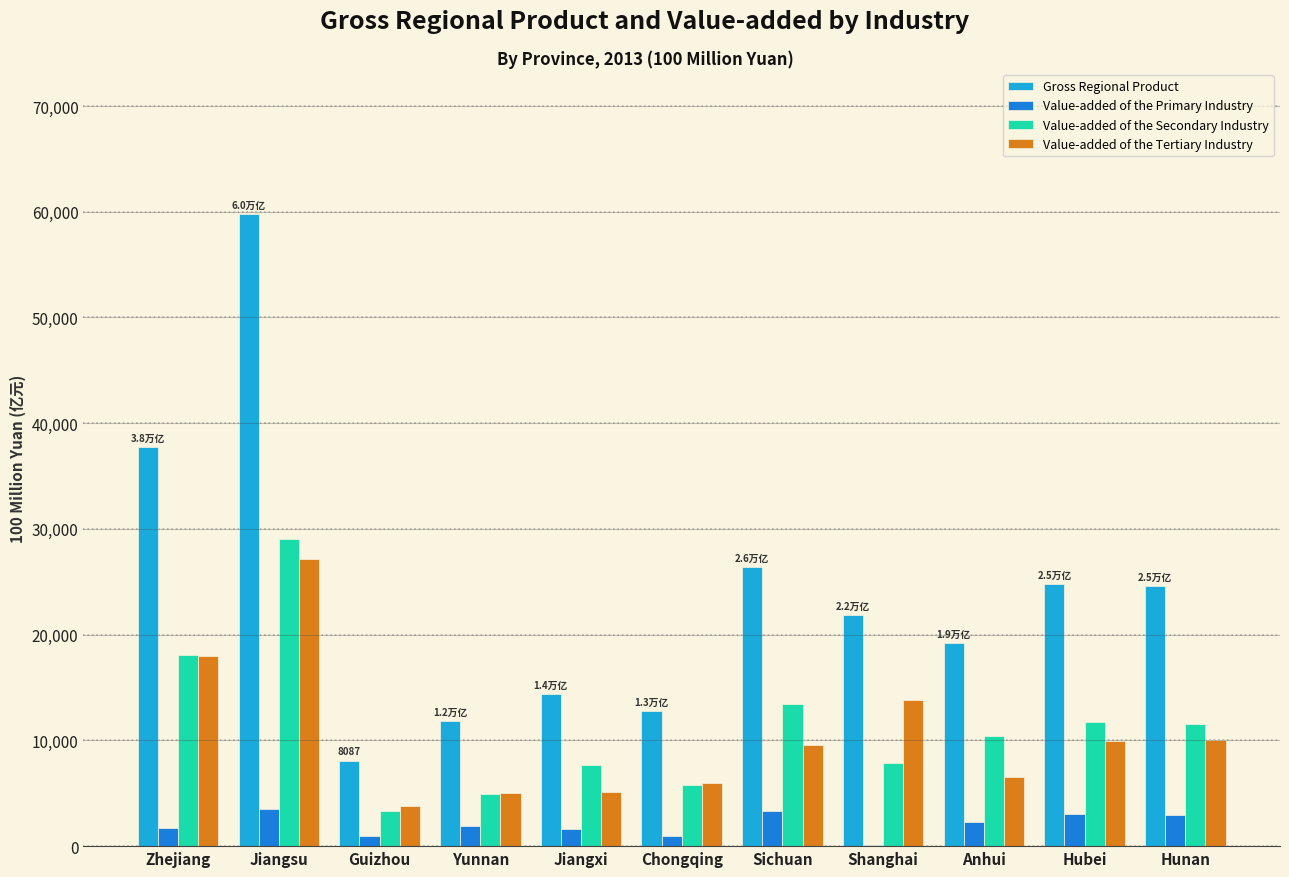

Read the Value-added of the Primary Industry value at Yunnan.

1860.8